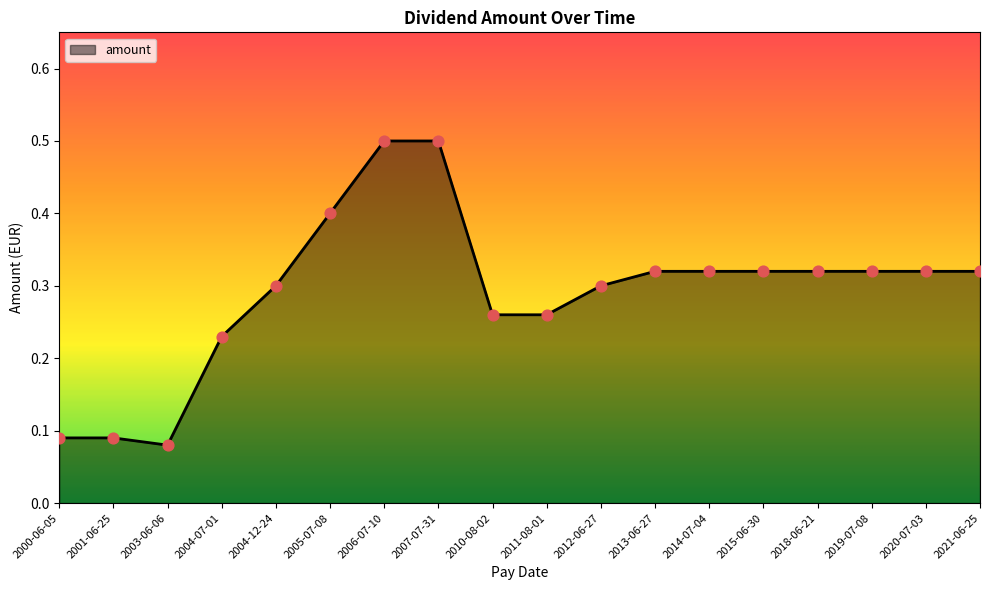

What is the change in value from 2007-07-31 to 2010-08-02?

-0.2